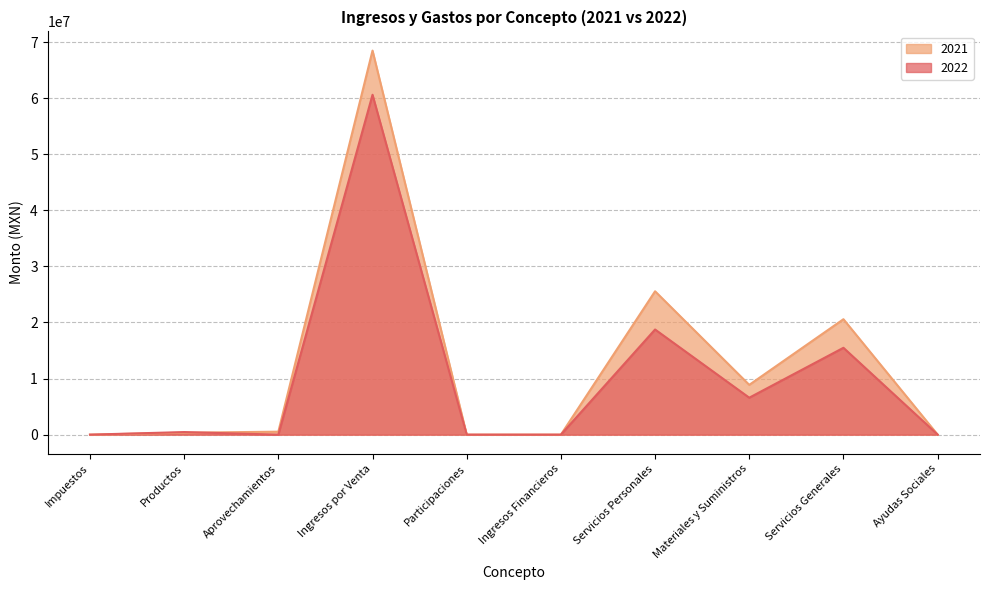

True or false: 2022 has more than 0 interior local peaks.

True